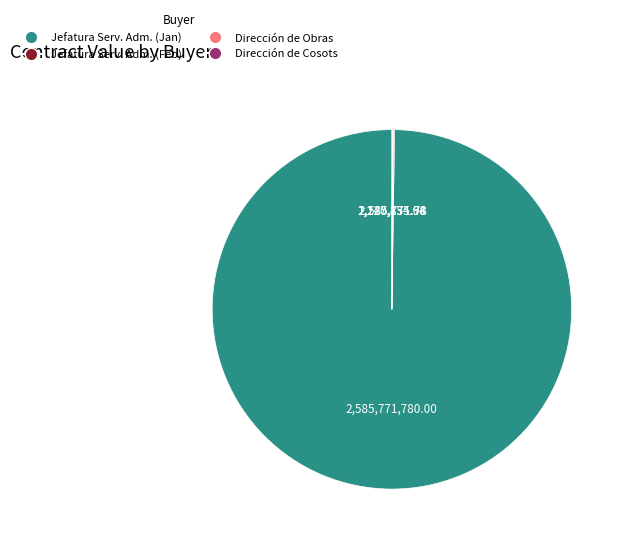

What is the majority slice?

Jefatura Serv. Adm. (Jan)